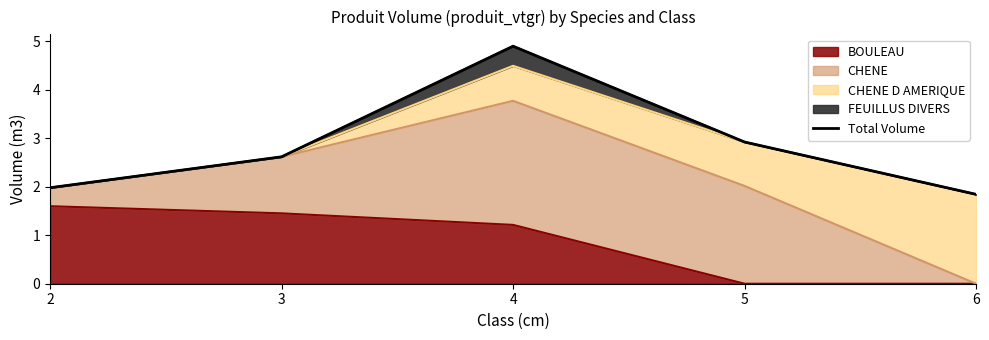

Rank the categories by value from highest to lowest.

4, 5, 3, 2, 6